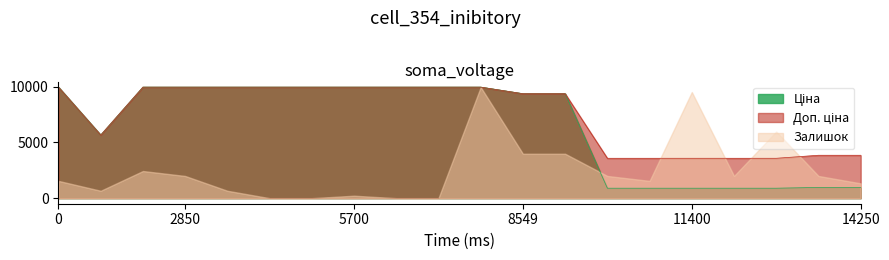

True or false: Залишок has a value of 16240.0 at 11400.

False